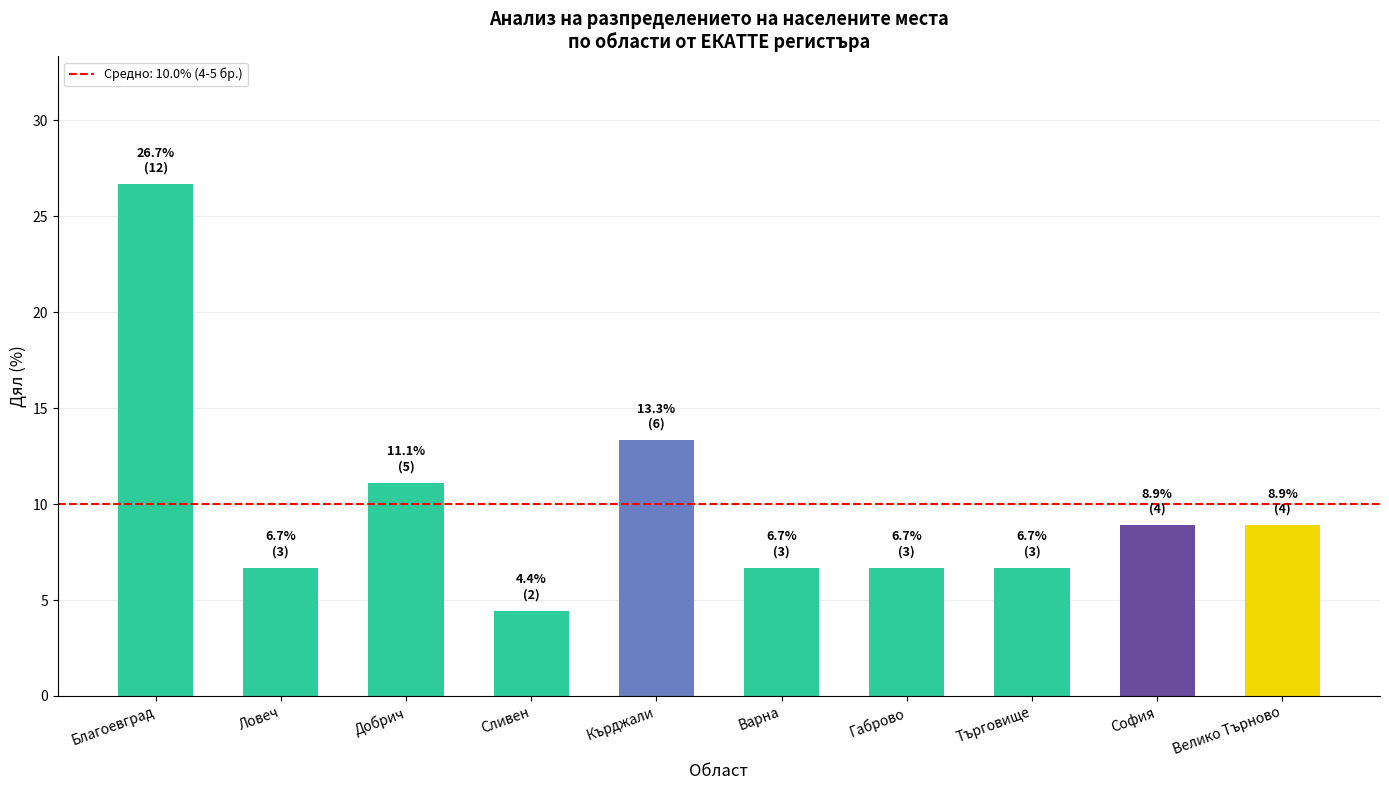

What is the average value?

10.0